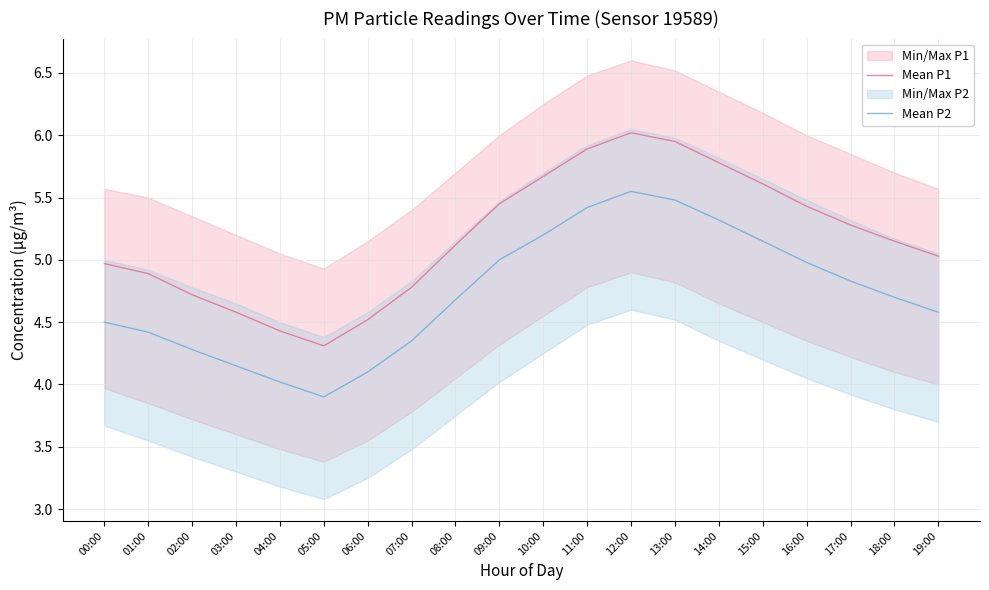

What is the label of the 9th point from the left?

08:00